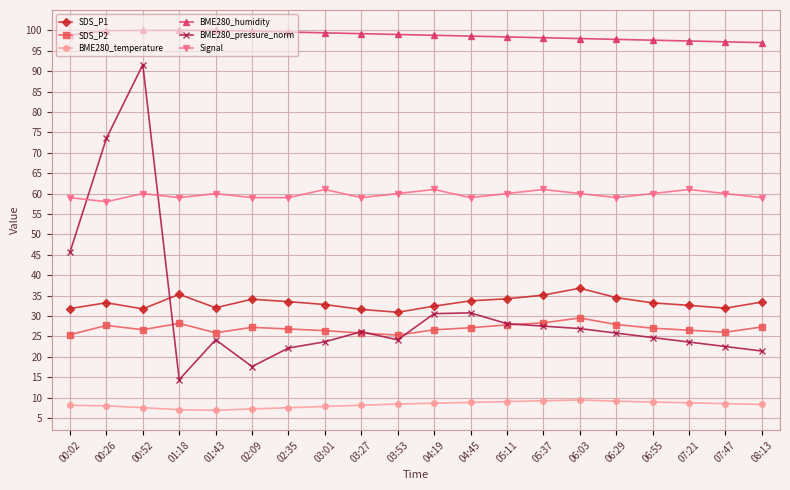

True or false: Signal and BME280_temperature cross at least once.

False